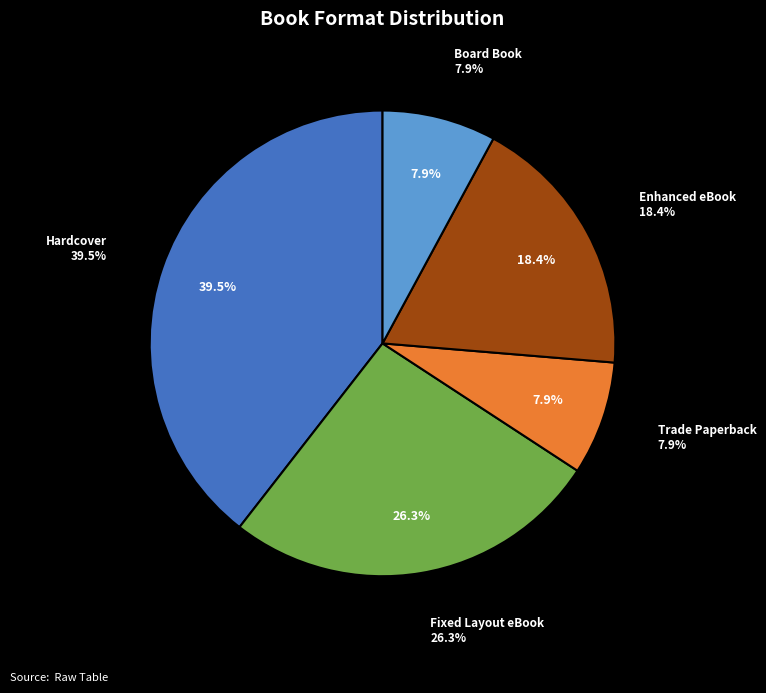

What is the smallest slice in the pie chart?

Trade Paperback